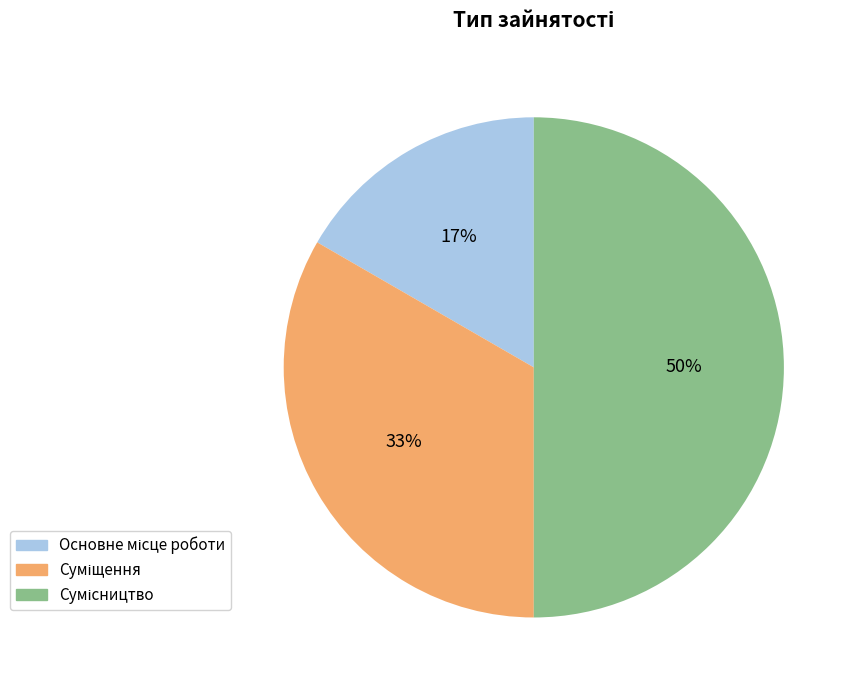

To the nearest percent, what is the average slice percentage?

33%